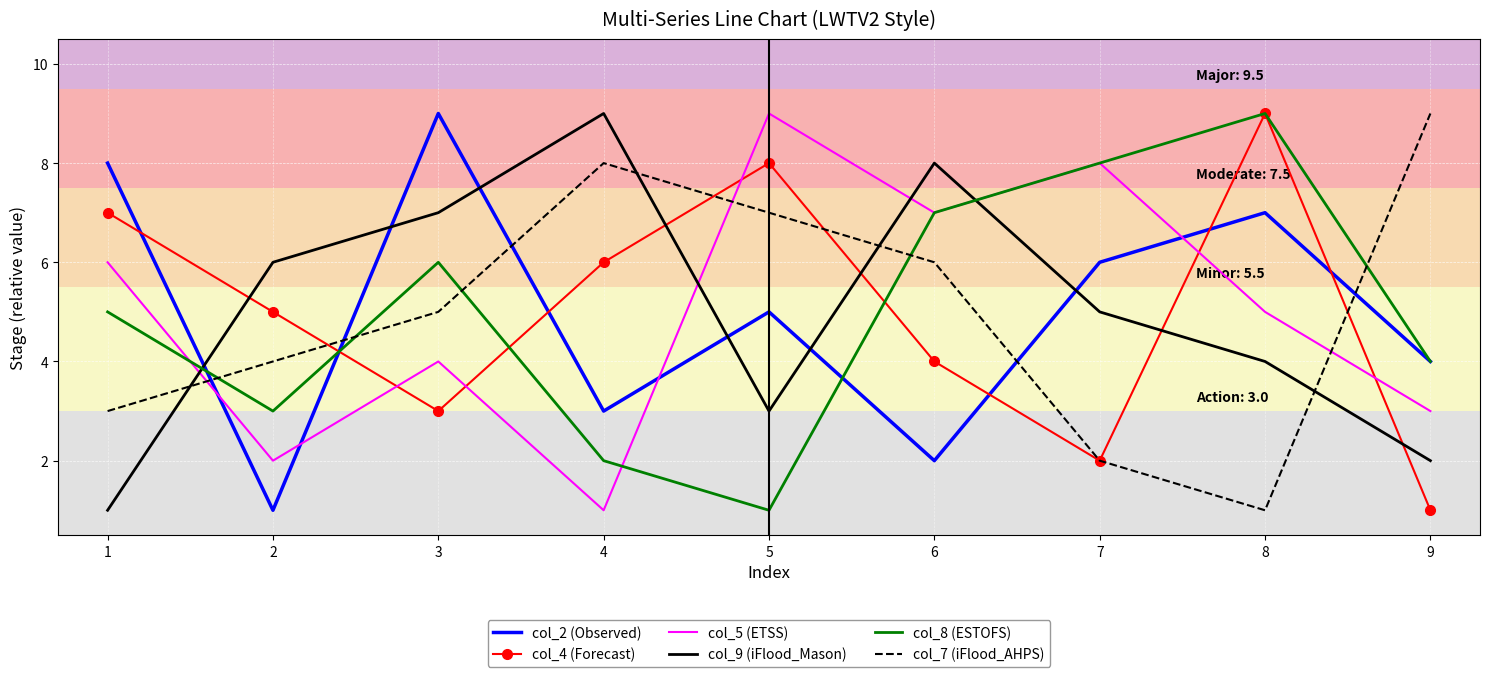

Is it true that col_5 (ETSS) equals 5 at 8?

True